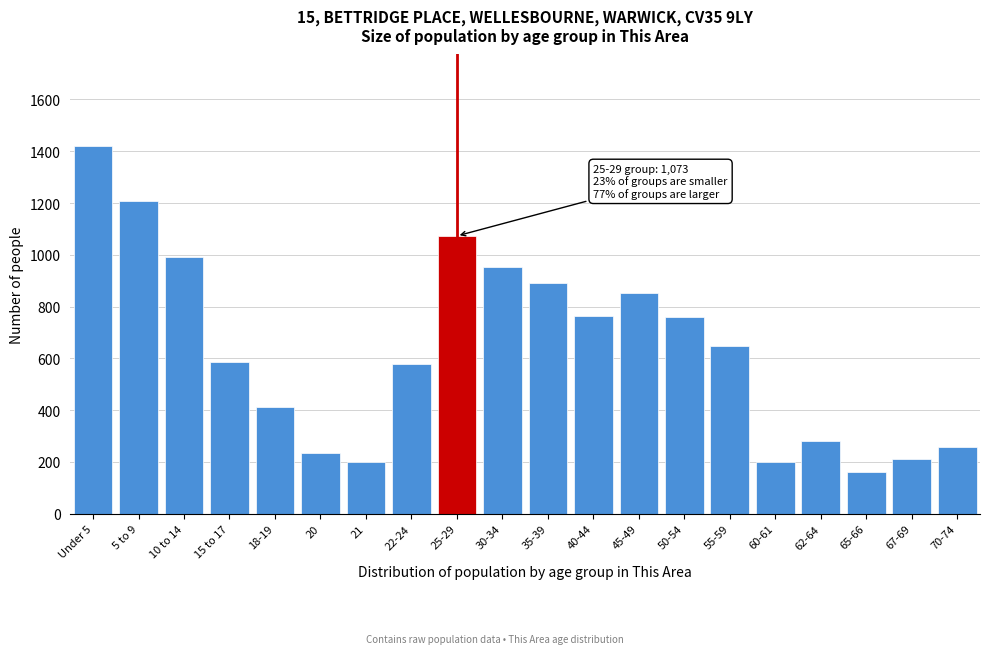

What is the average value?

634